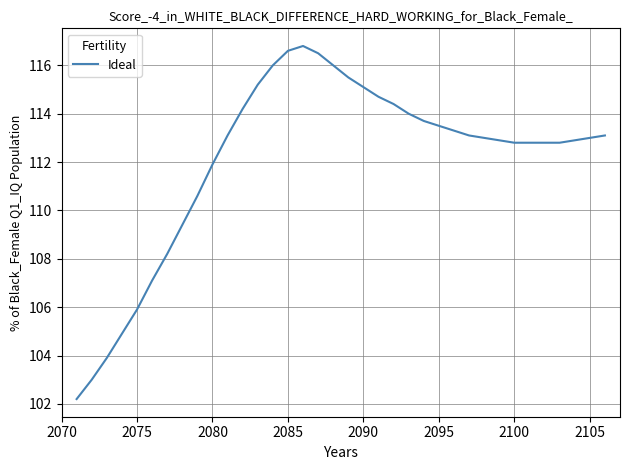

What is the difference between the maximum and minimum values?

14.6